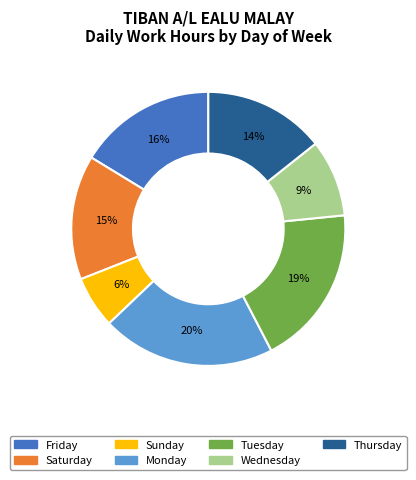

Is there any slice that represents more than half of the pie?

No